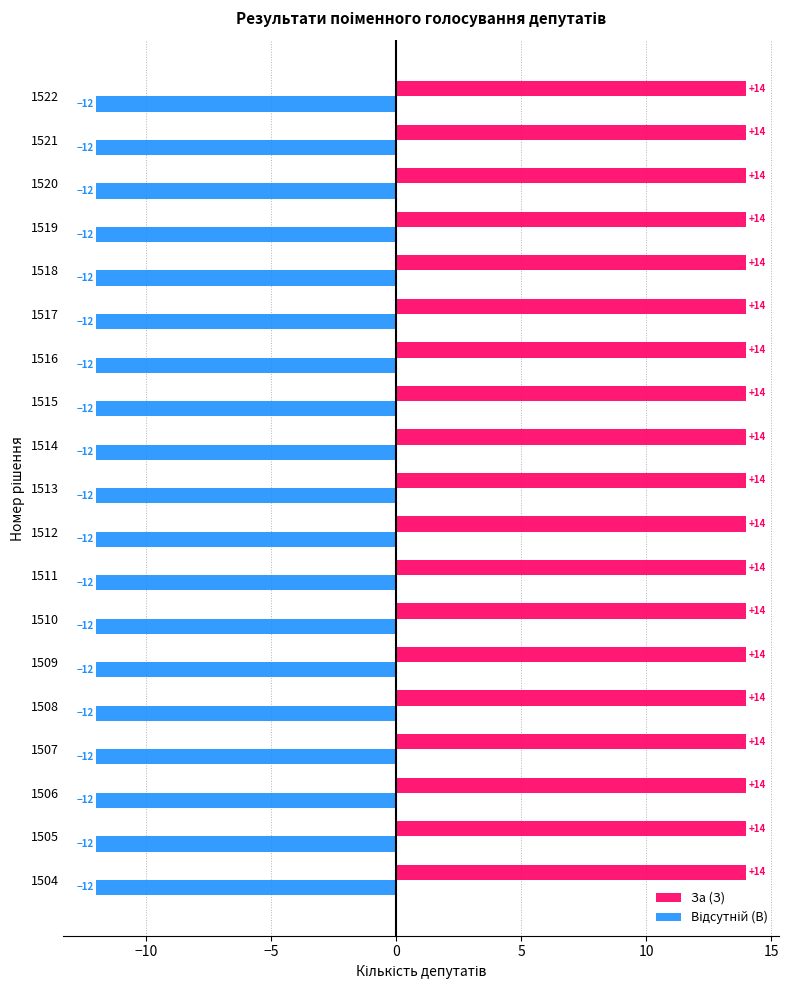

What is the difference between the highest and lowest values at 1509?

26